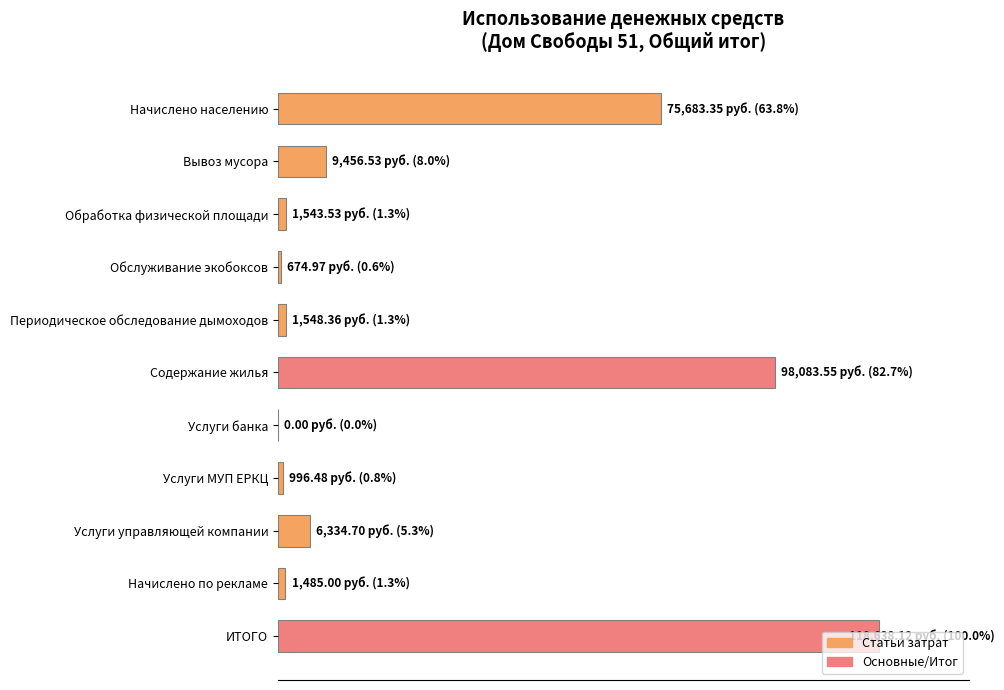

Which label corresponds to the smallest value in the chart?

Услуги банка